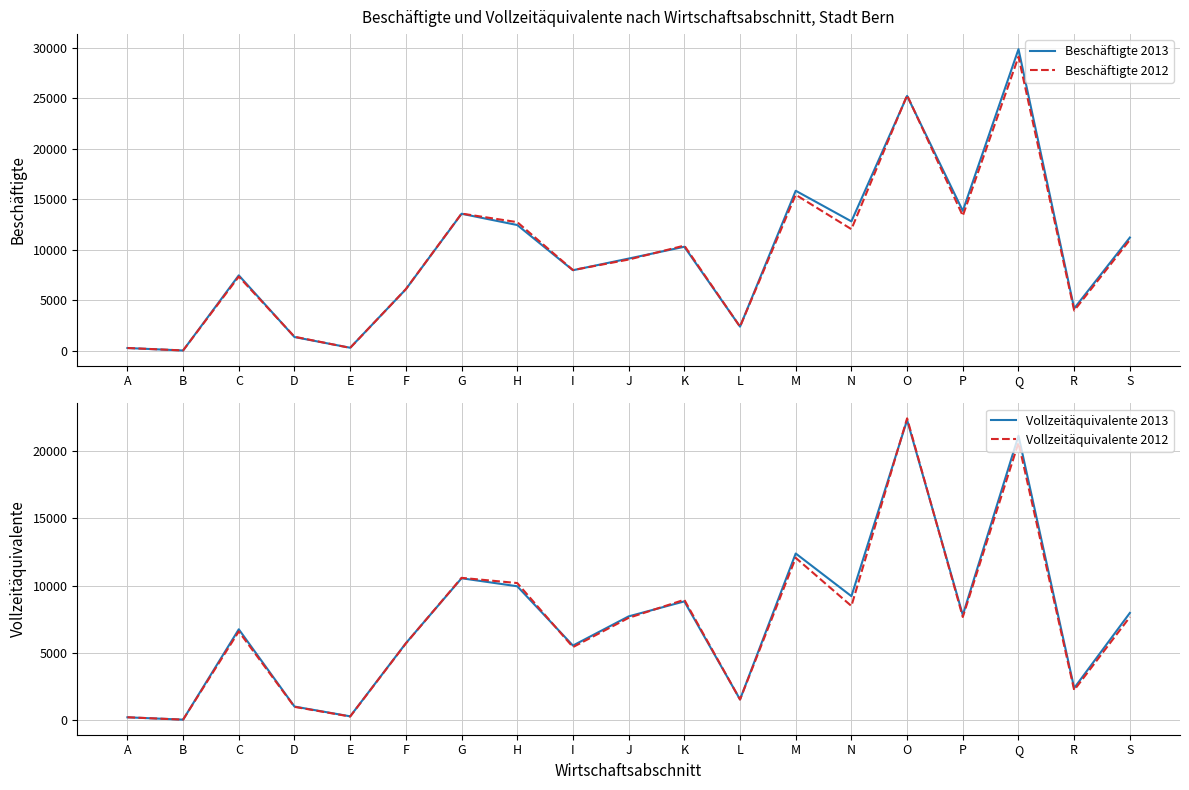

What is the value of the Vollzeitäquivalente 2013 point at the 16th from the left?

7815